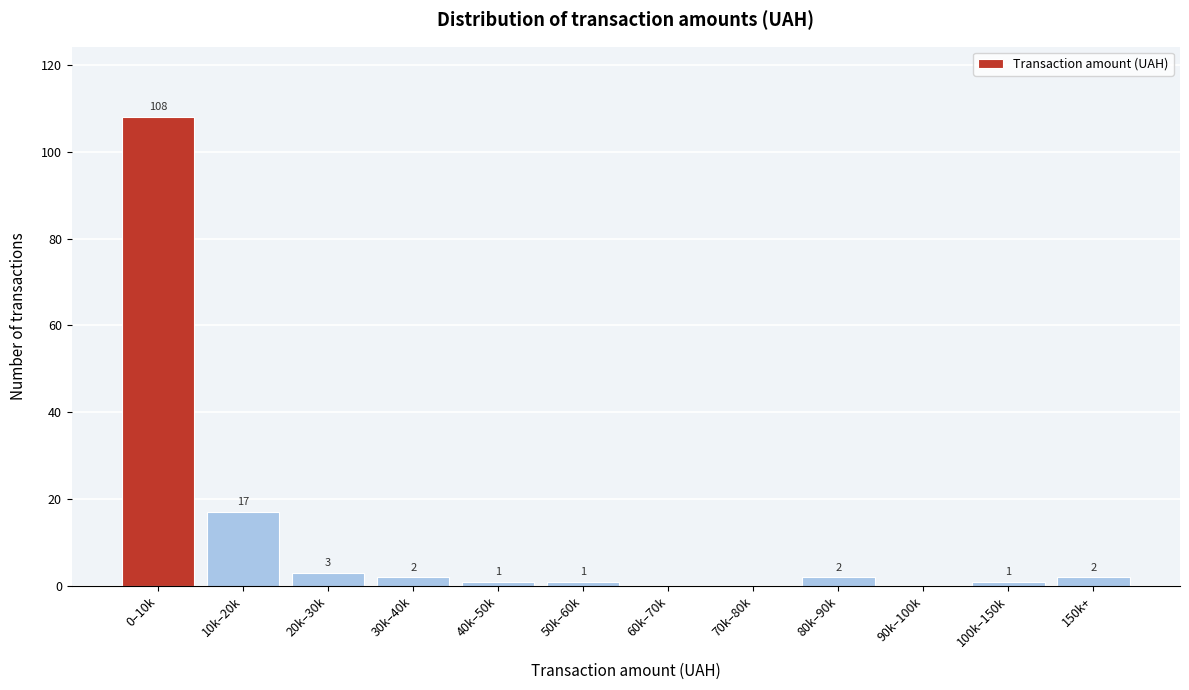

Reading left to right, extract all data points from this chart.

0–10k=108	10k–20k=17	20k–30k=3	30k–40k=2	40k–50k=1	50k–60k=1	60k–70k=0	70k–80k=0	80k–90k=2	90k–100k=0	100k–150k=1	150k+=2